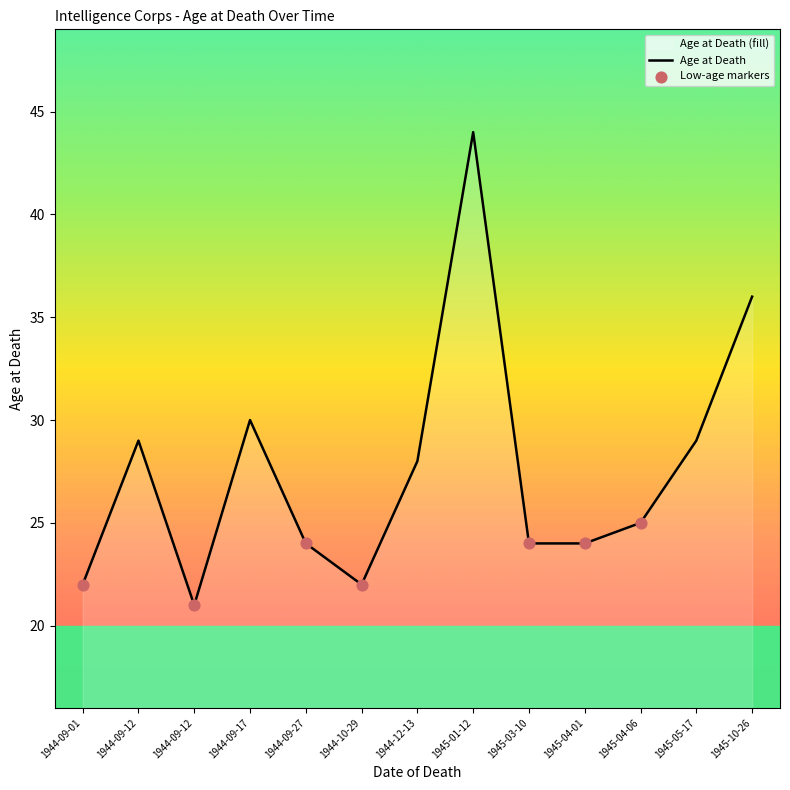

What is the change in value from 1945-01-12 to 1944-09-12?

-15